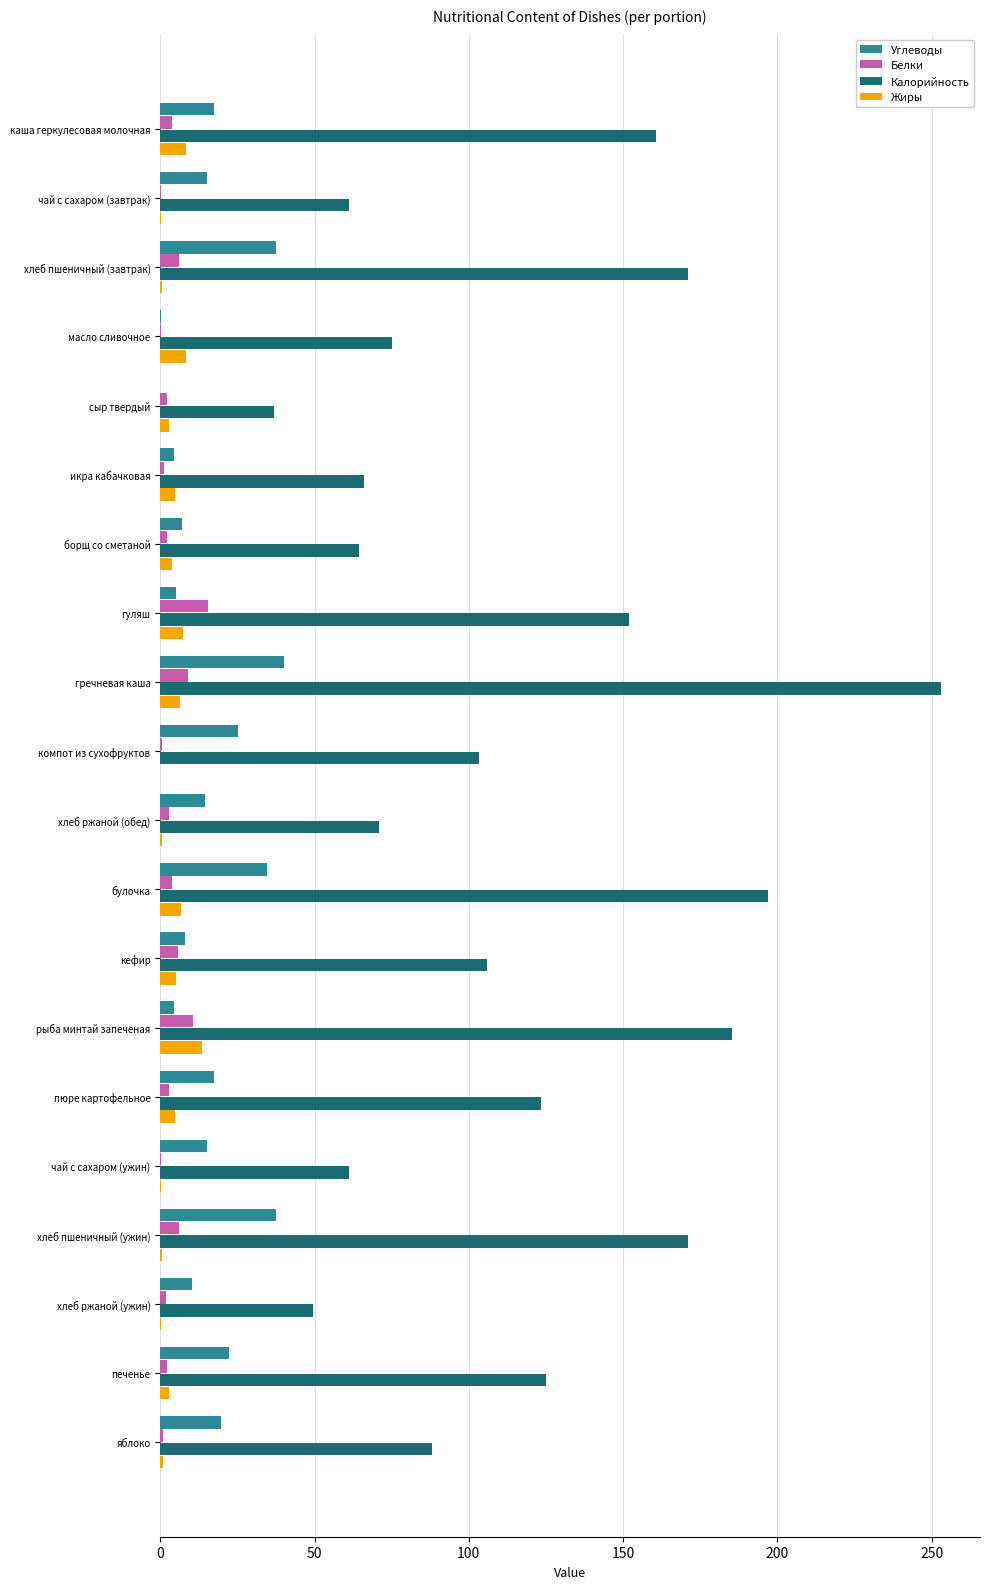

Which series has the widest spread of values?

Калорийность